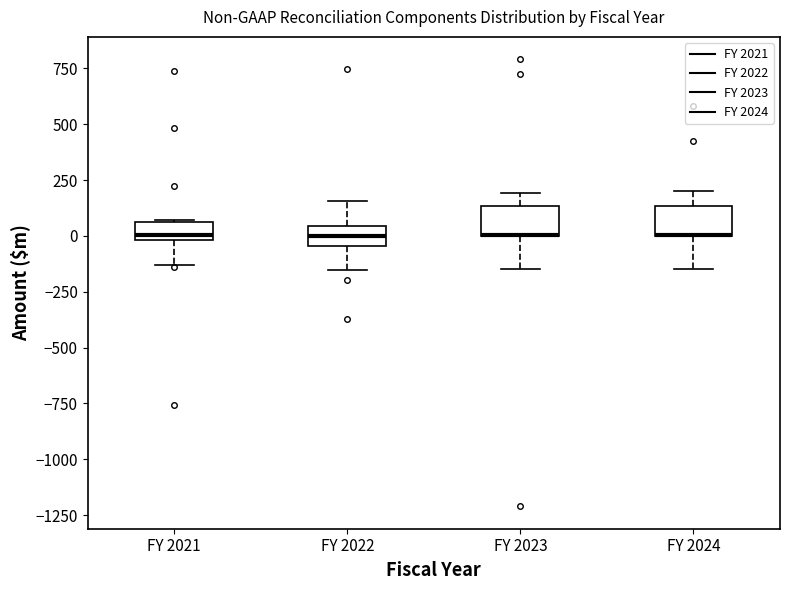

Reading left to right, transcribe this box plot: for each box, give where its median line is, the range the box spans, and where its two whiskers end, as read against the y-axis. The values are not printed on the chart, so give them approximately, as read against the axis.

FY 2021: median 0 (just above the box's lower edge), box 0 to 50, whiskers -150 to 50
FY 2022: median 0, box -50 to 50, whiskers -150 to 150
FY 2023: median 0 (drawn on the box's lower edge), box 0 to 150, whiskers -150 to 200
FY 2024: median 0 (drawn on the box's lower edge), box 0 to 150, whiskers -150 to 200